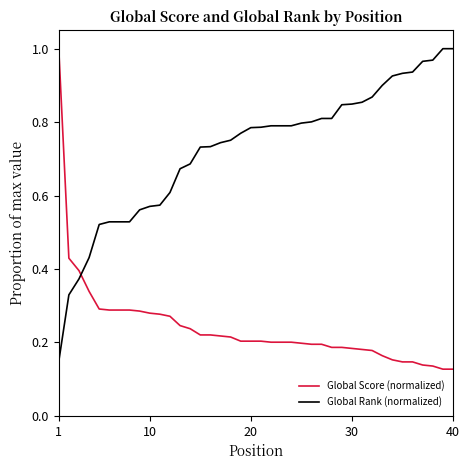

Which series has the largest total across all categories?

Global Rank (normalized)